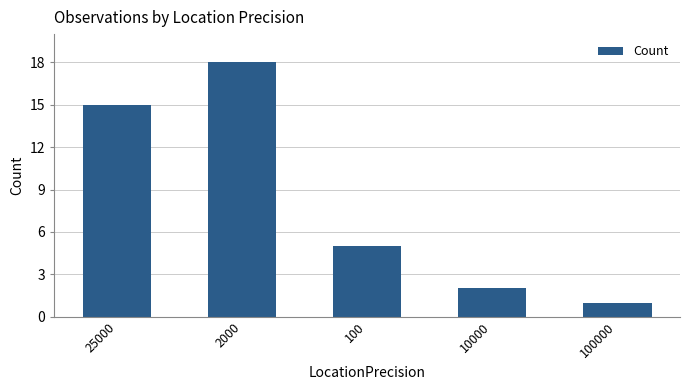

The value at 100 is 7. True or false?

False